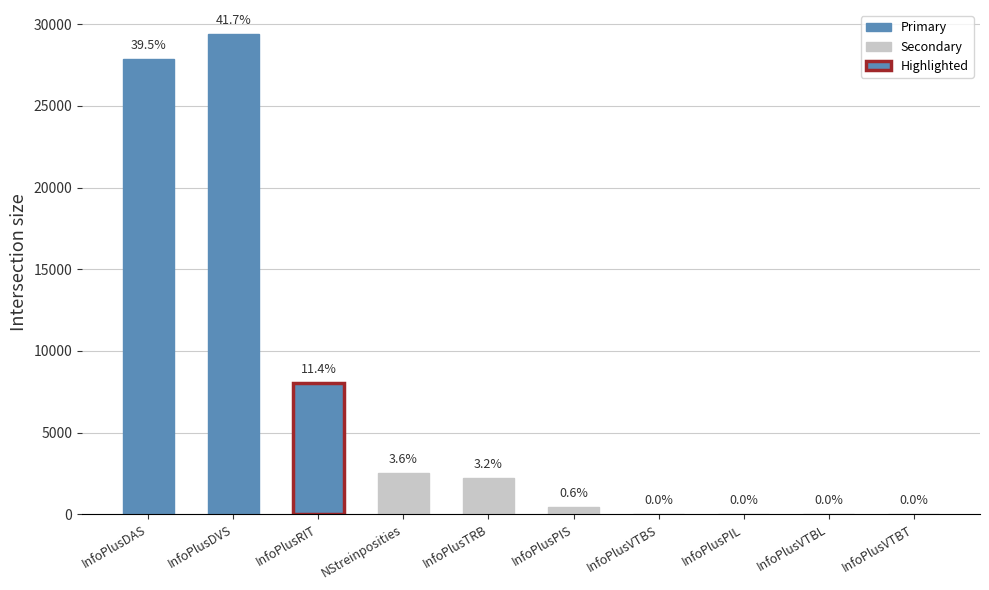

List the labels in order of value, smallest first.

InfoPlusVTBL, InfoPlusVTBT, InfoPlusPIL, InfoPlusVTBS, InfoPlusPIS, InfoPlusTRB, NStreinposities, InfoPlusRIT, InfoPlusDAS, InfoPlusDVS